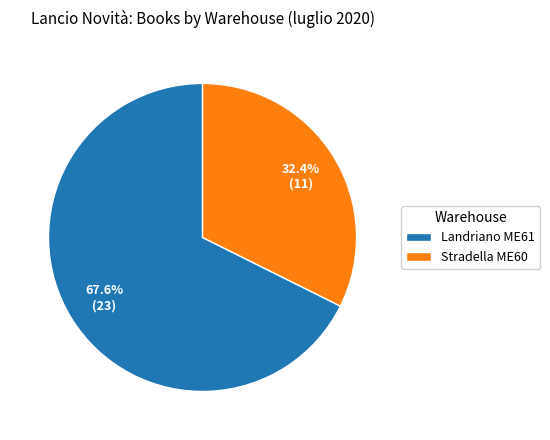

Do Stradella ME60 and Landriano ME61 together represent more than half of the pie?

Yes